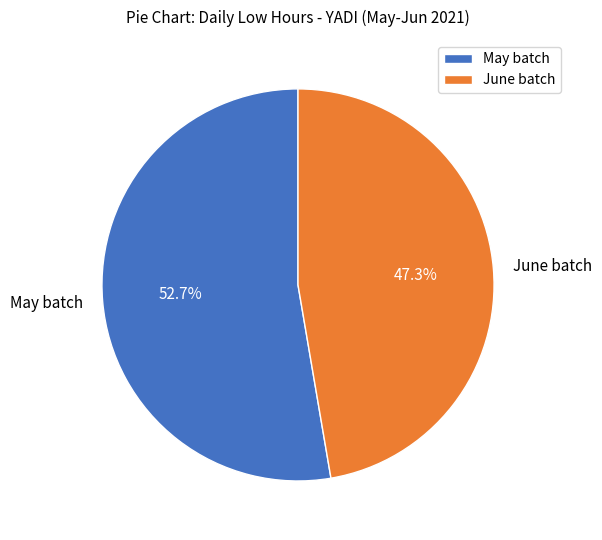

What is the total percentage of June batch and May batch?

100.0%